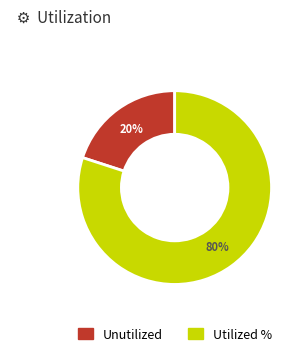

To the nearest percent, what is the average slice percentage?

50%